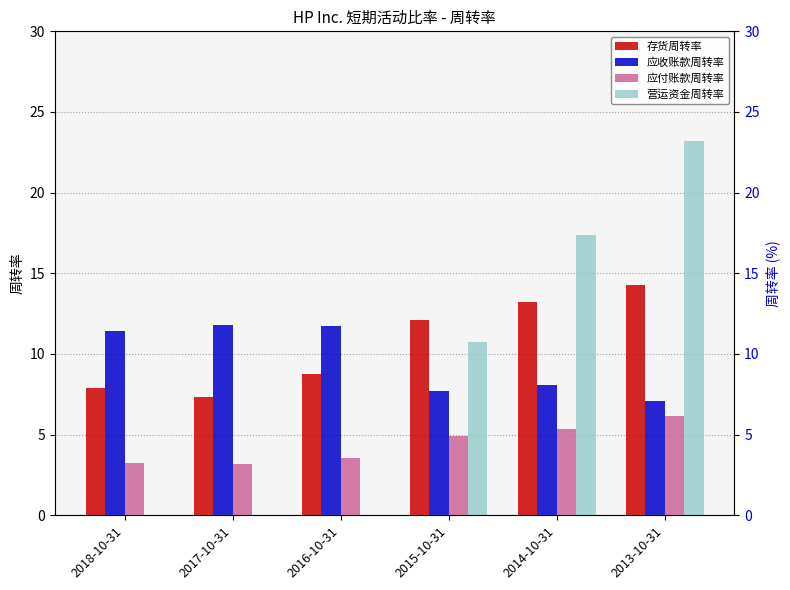

List the labels in order of 应收账款周转率 value, largest first.

2017-10-31, 2016-10-31, 2018-10-31, 2014-10-31, 2015-10-31, 2013-10-31